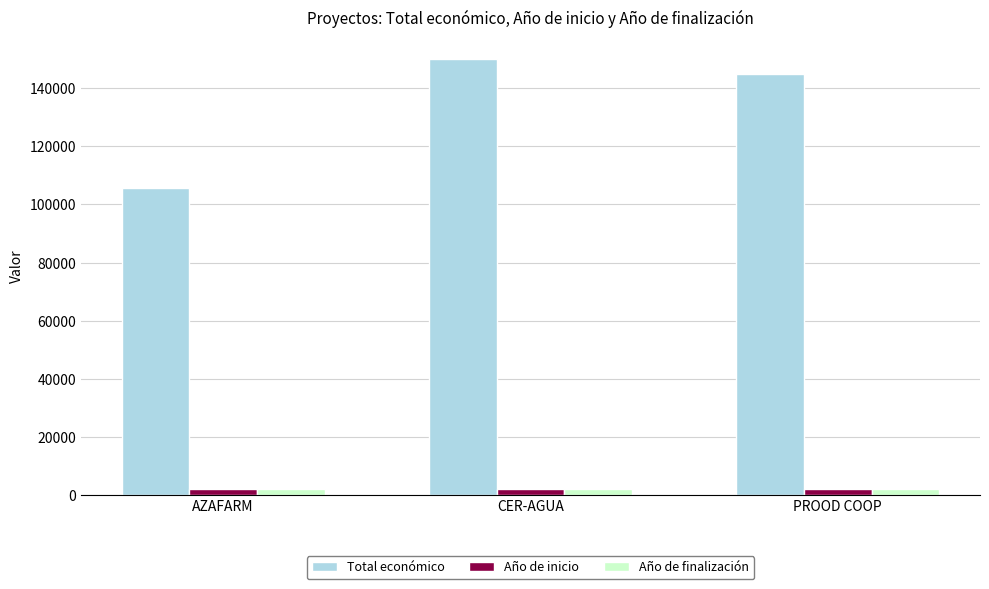

Is it true that Total económico equals 105516 at AZAFARM?

True